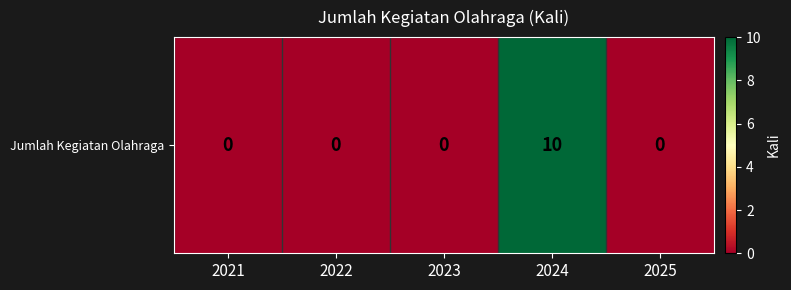

Reading left to right, transcribe all the data shown in this chart.

0	0	0	10	0